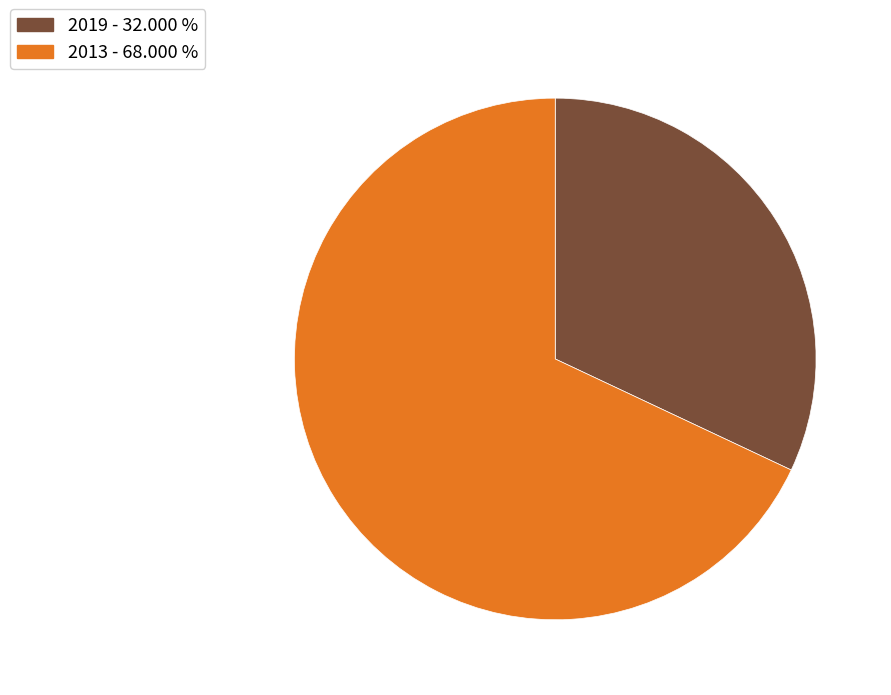

Which category has the biggest portion of the pie?

2013